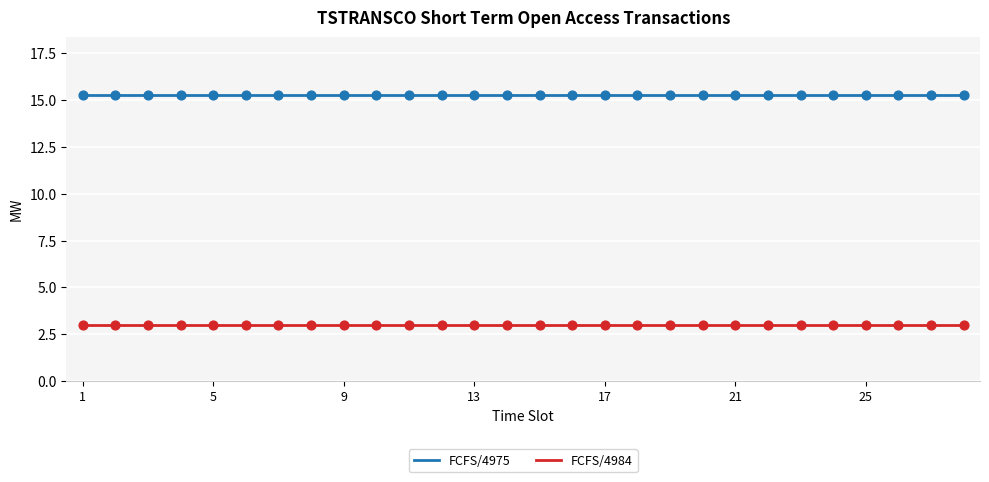

Which series has the largest total across all categories?

FCFS/4975